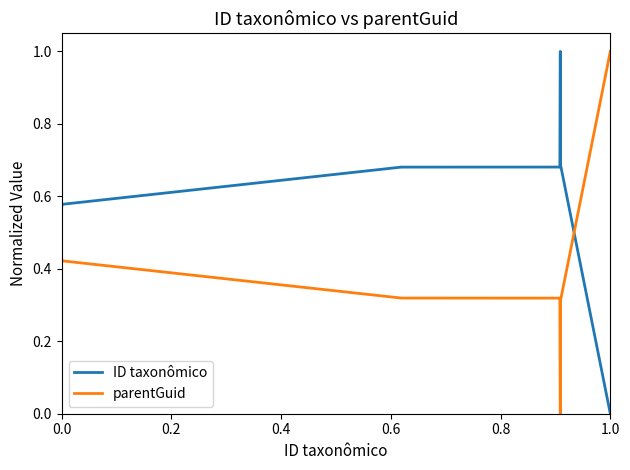

Count the number of data series in this chart.

2